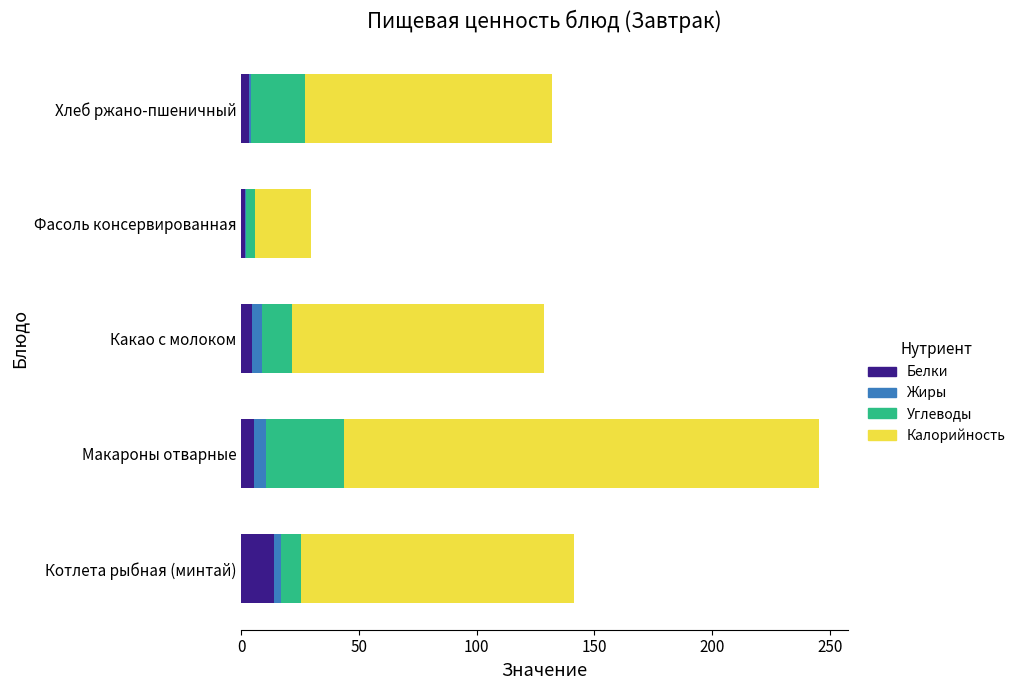

At which label does Белки reach its peak?

Котлета рыбная (минтай)